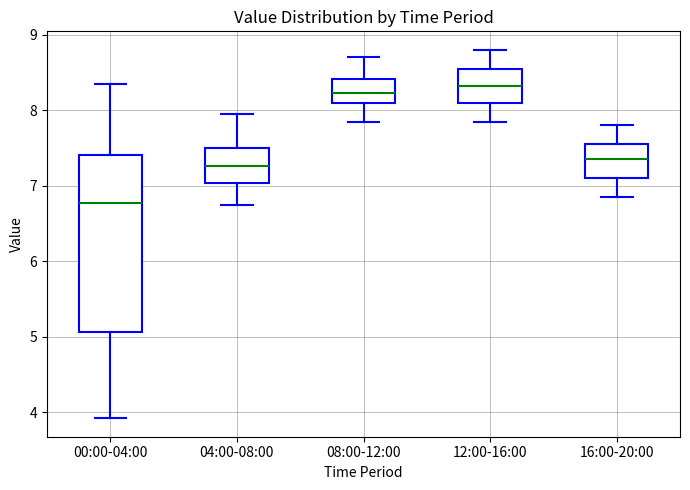

Reading left to right, transcribe this box plot: for each box, give where its median line is, the range the box spans, and where its two whiskers end, as read against the y-axis. The values are not printed on the chart, so give them approximately, as read against the axis.

00:00-04:00: median 6.8, box 5.1 to 7.4, whiskers 3.9 to 8.4
04:00-08:00: median 7.3, box 7.0 to 7.5, whiskers 6.8 to 8.0
08:00-12:00: median 8.2, box 8.1 to 8.4, whiskers 7.9 to 8.7
12:00-16:00: median 8.3, box 8.1 to 8.6, whiskers 7.9 to 8.8
16:00-20:00: median 7.4, box 7.1 to 7.6, whiskers 6.9 to 7.8